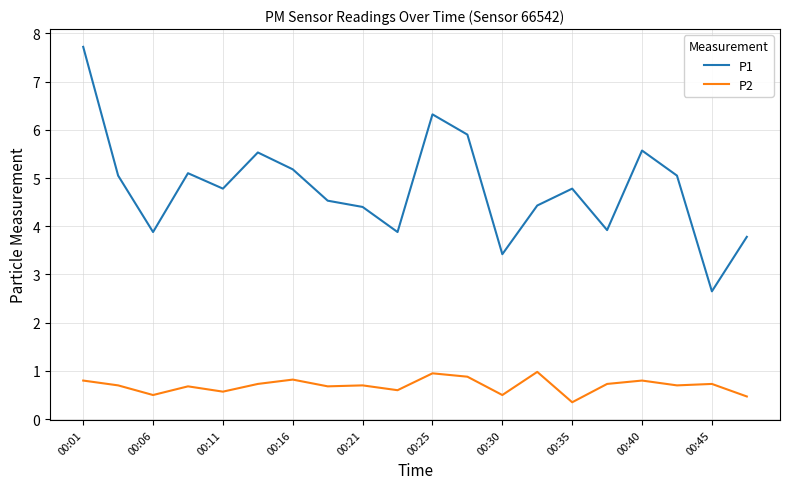

Which series has the widest spread of values?

P1